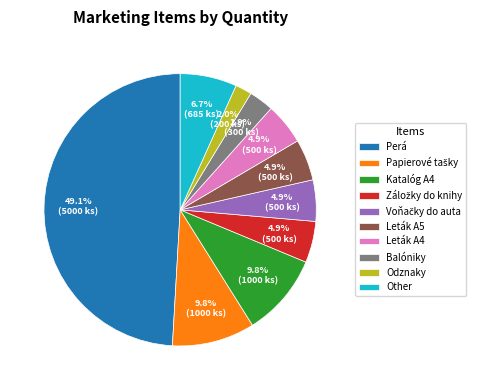

What is the largest slice in the pie chart?

Perá